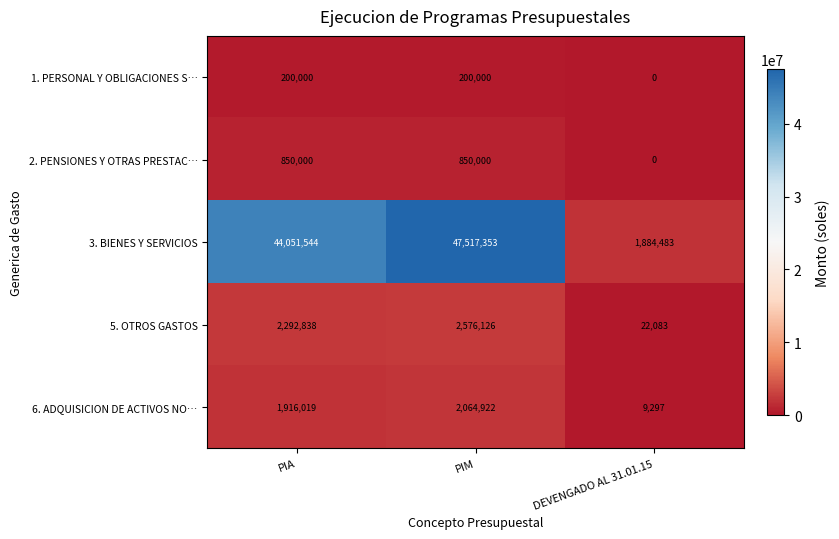

What is the difference between the 1. PERSONAL Y OBLIGACIONES S… values at DEVENGADO AL 31.01.15 and PIA?

200000